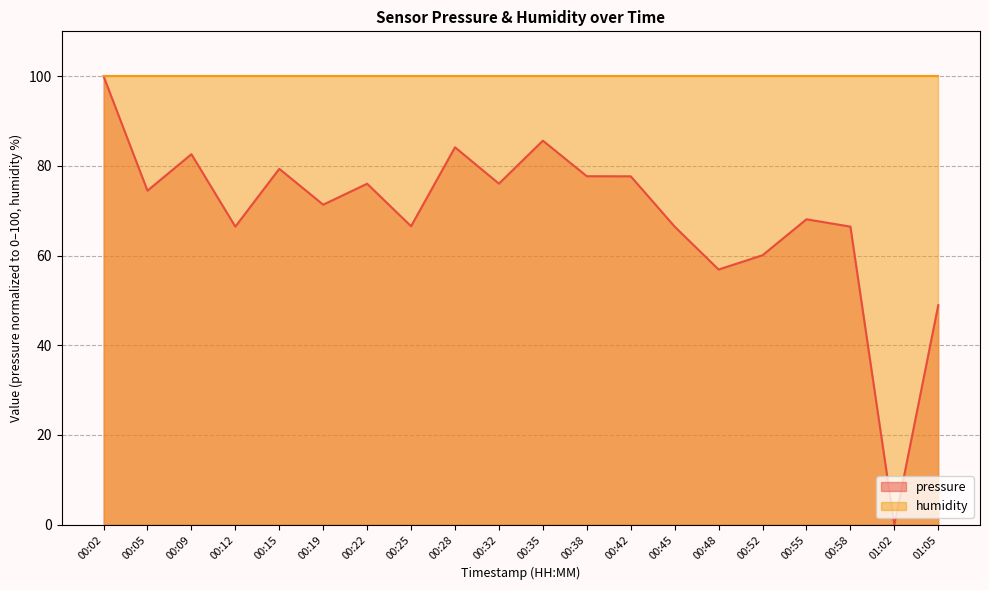

How many points are higher than both their immediate neighbors (excluding endpoints)?

6